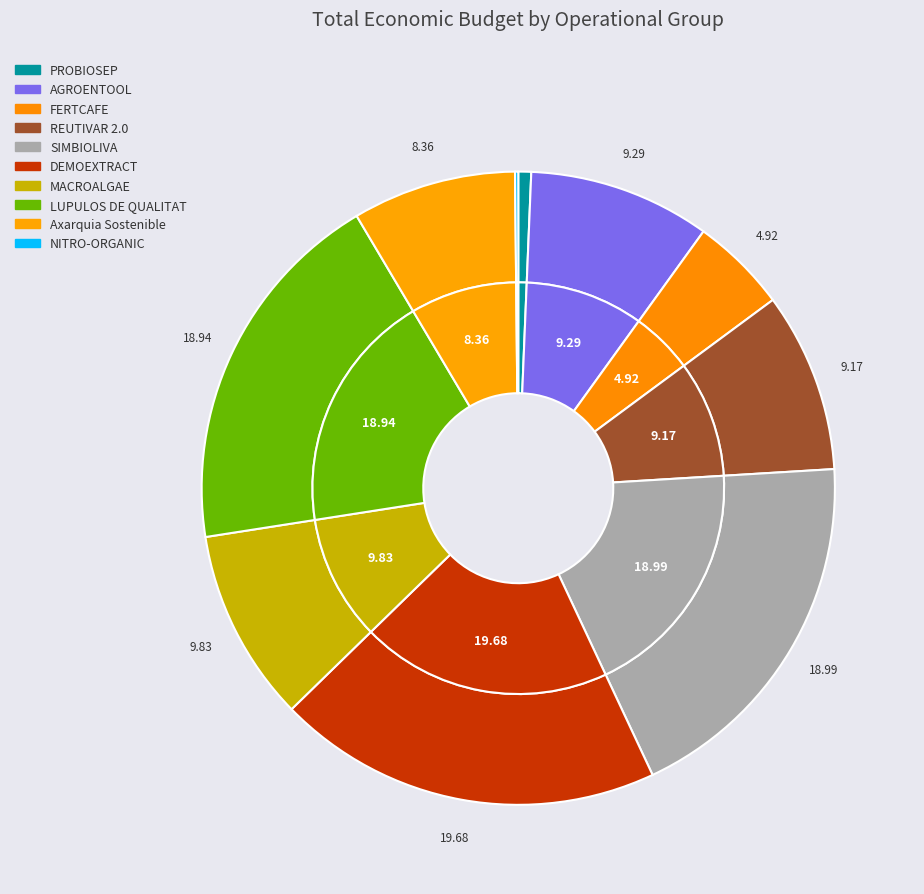

What percentage is the FERTCAFE slice, to the nearest percent?

5%